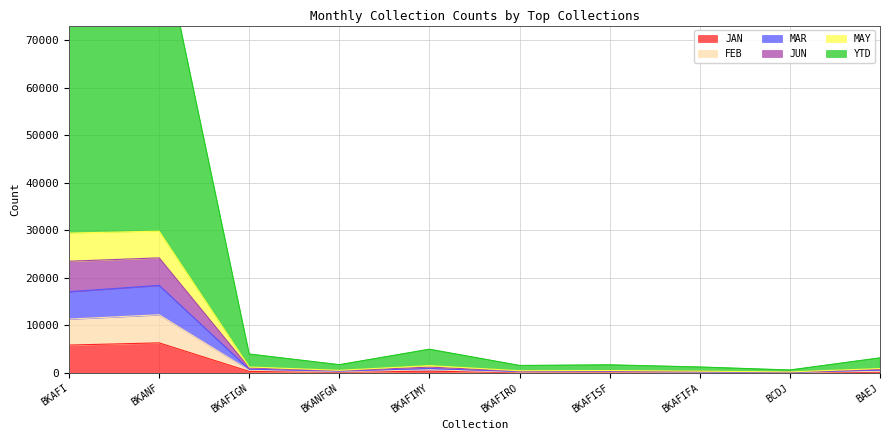

What is the label of the 10th point from the right?

BKAFI